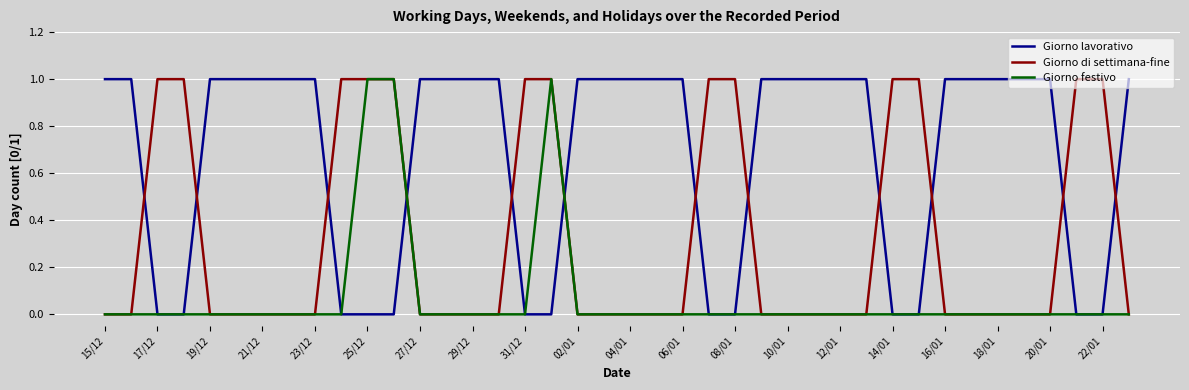

Which series has the largest total across all categories?

Giorno lavorativo